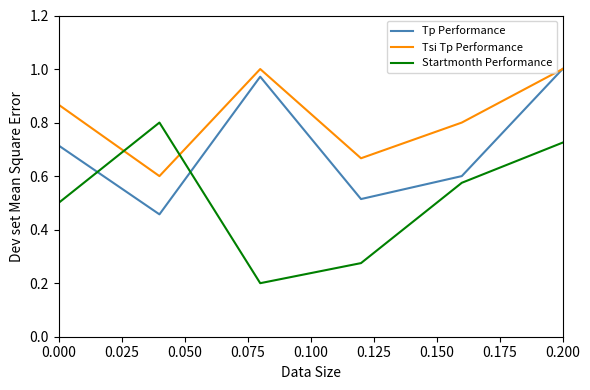

Which series has the widest spread of values?

Startmonth Performance